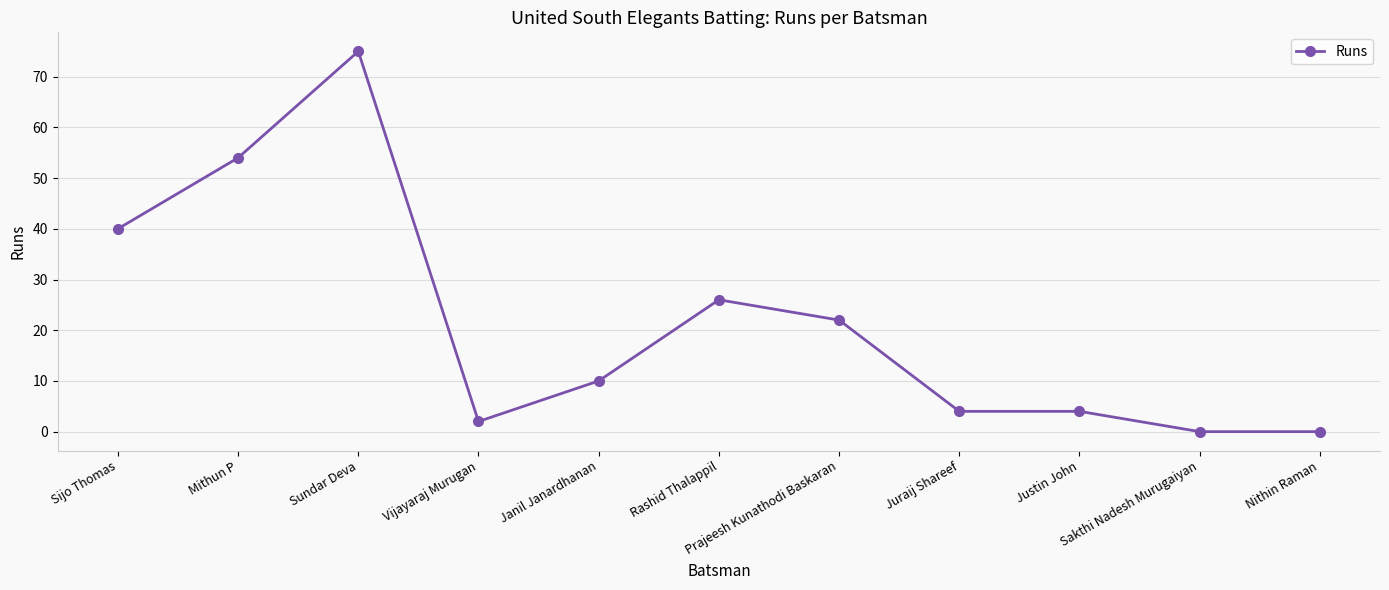

Reading left to right, what are all the values shown in this chart?

Sijo Thomas=40	Mithun P=54	Sundar Deva=75	Vijayaraj Murugan=2	Janil Janardhanan=10	Rashid Thalappil=26	Prajeesh Kunathodi Baskaran=22	Juraij Shareef=4	Justin John=4	Sakthi Nadesh Murugaiyan=0	Nithin Raman=0